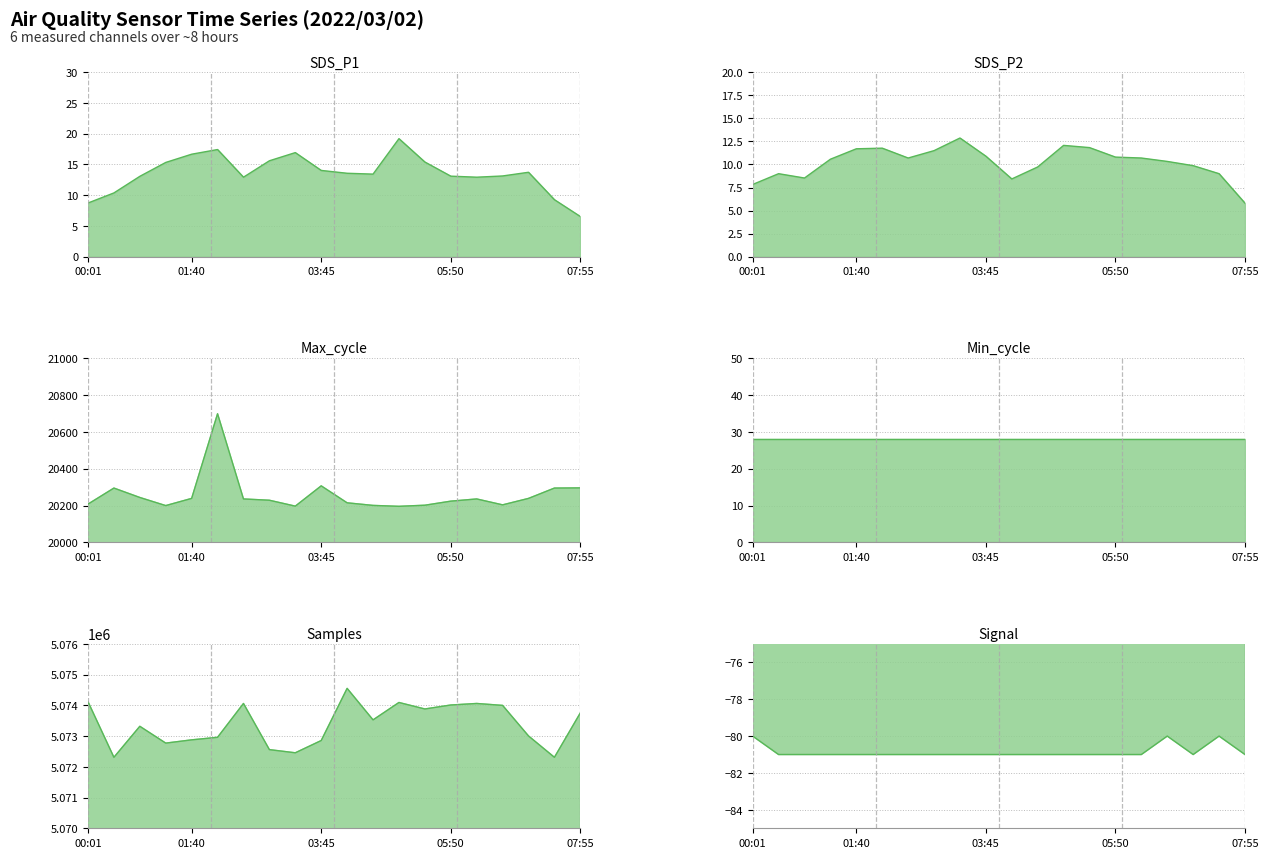

Which series has the largest total across all categories?

Samples